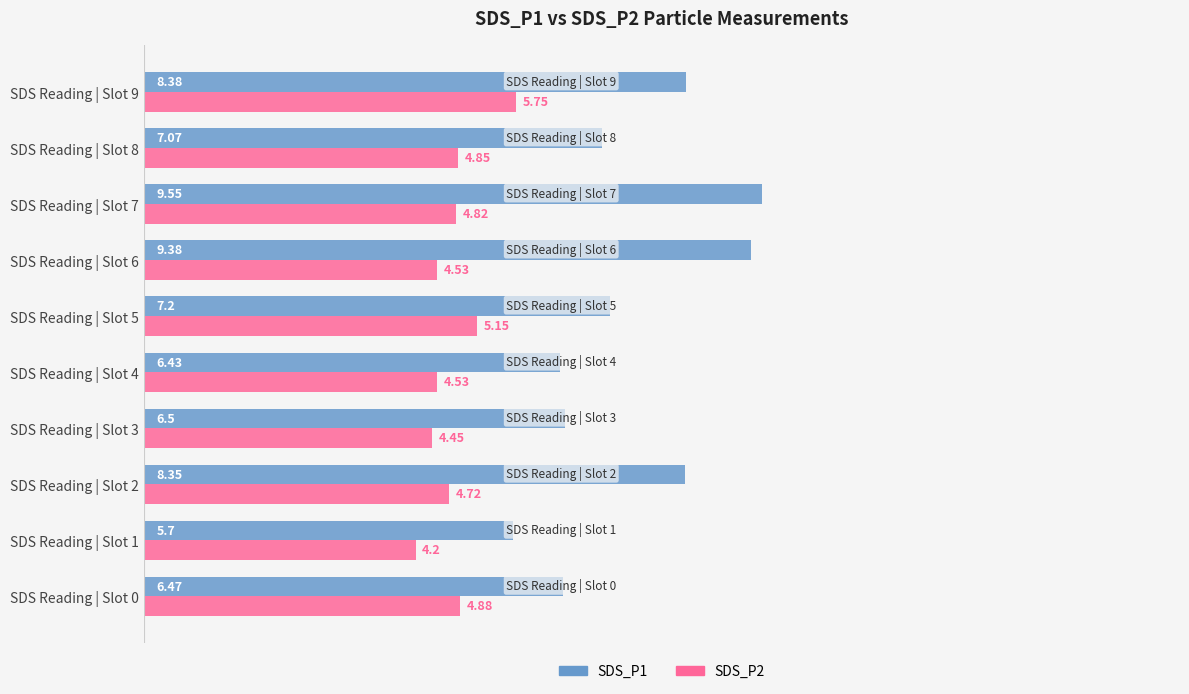

What is the sum of all SDS_P2 values?

47.9